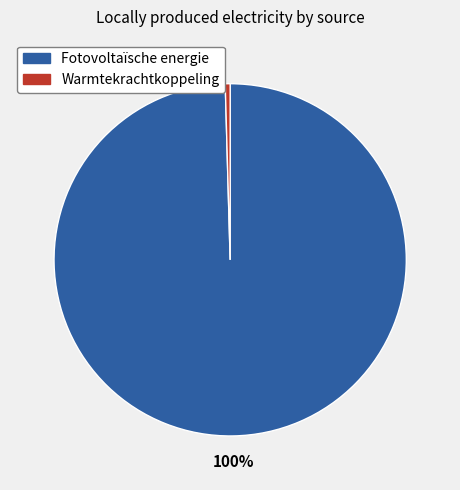

Which slice is the largest?

Fotovoltaïsche energie